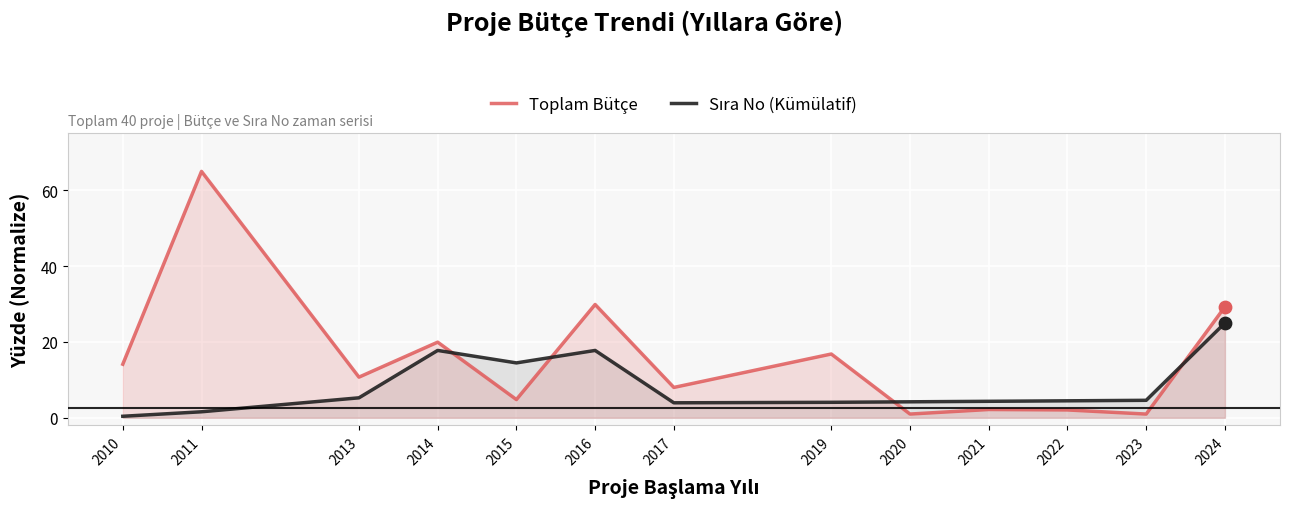

Is the value of Sıra No (Kümülatif) at 2014 greater than the value of Toplam Bütçe at 2015?

Yes